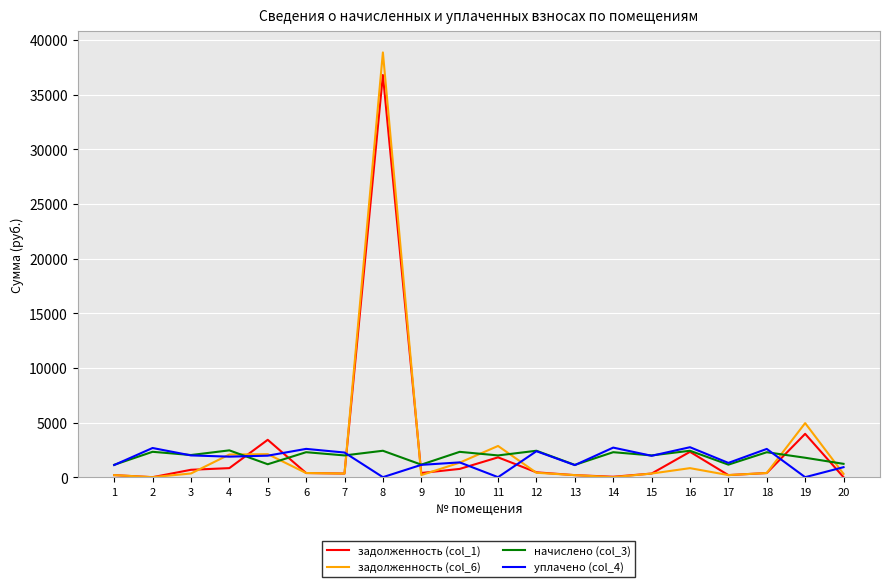

At how many categories does at least one series exceed 5267?

1